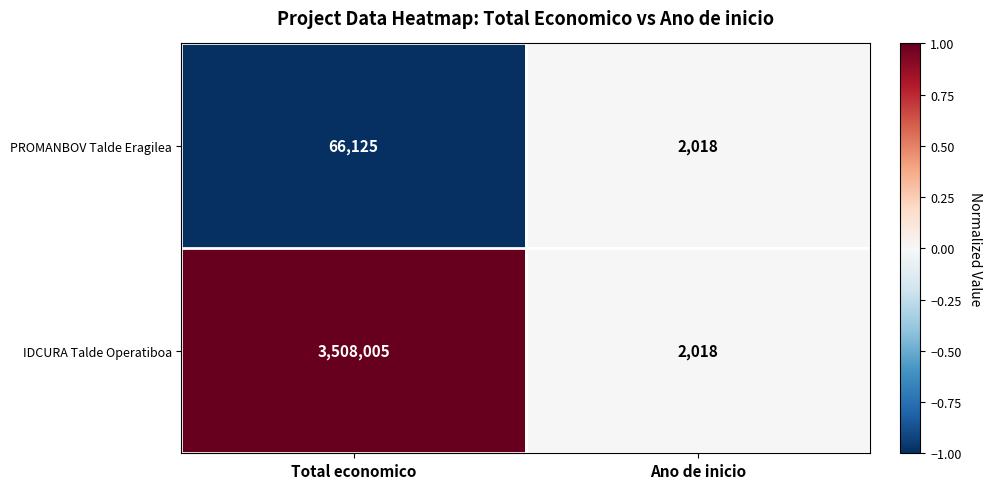

The value of IDCURA Talde Operatiboa at Ano de inicio is 2018. True or false?

True